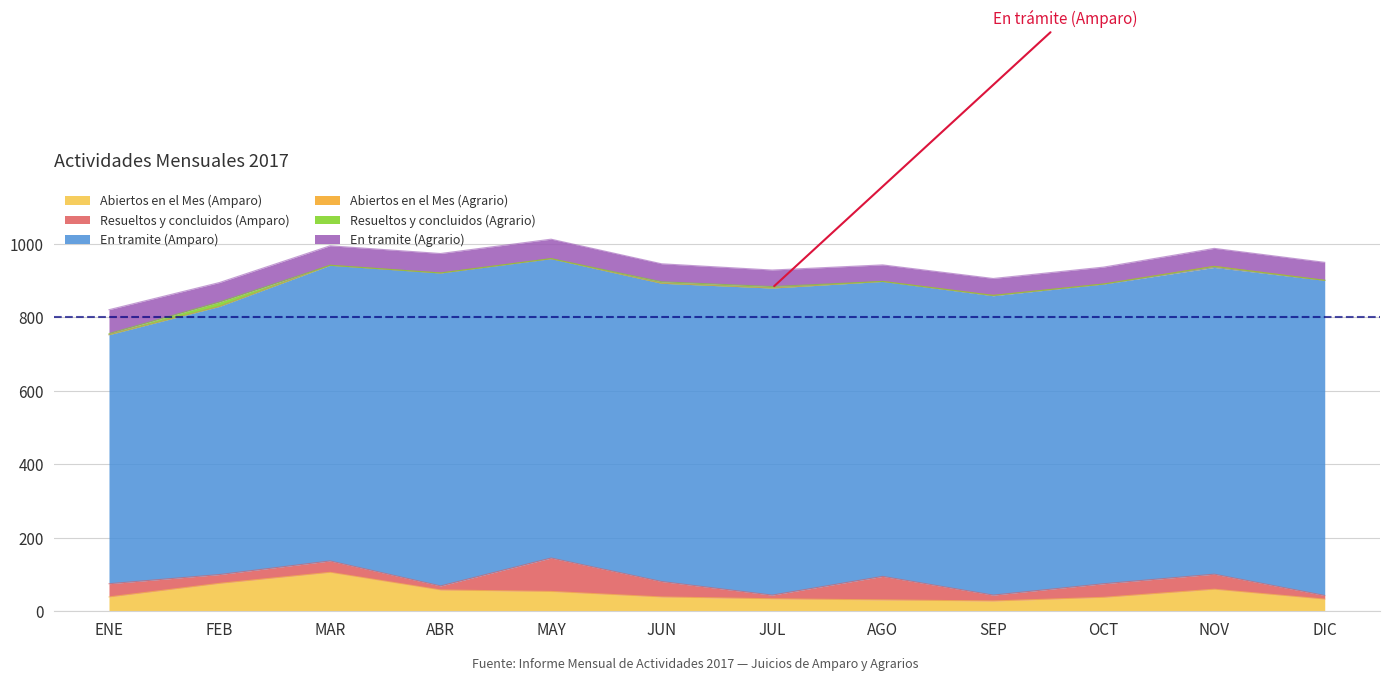

Where is Abiertos en el Mes (Agrario) nearest to the value 1?

SEP